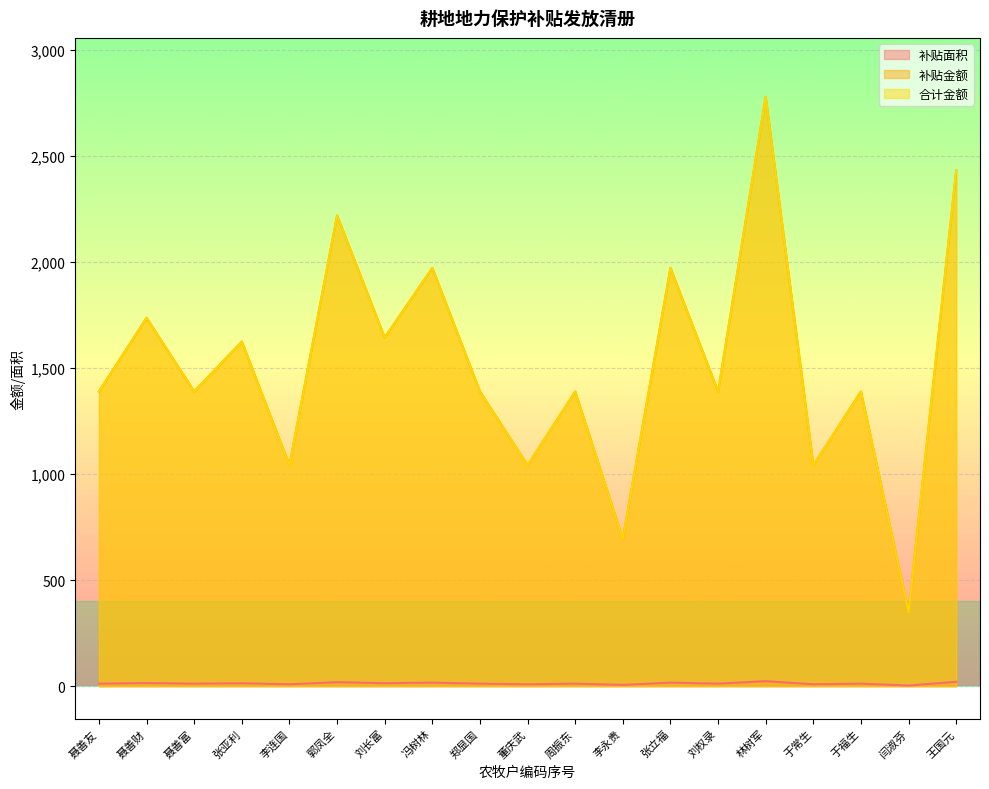

Does the chart display data point markers on the line(s)?

No